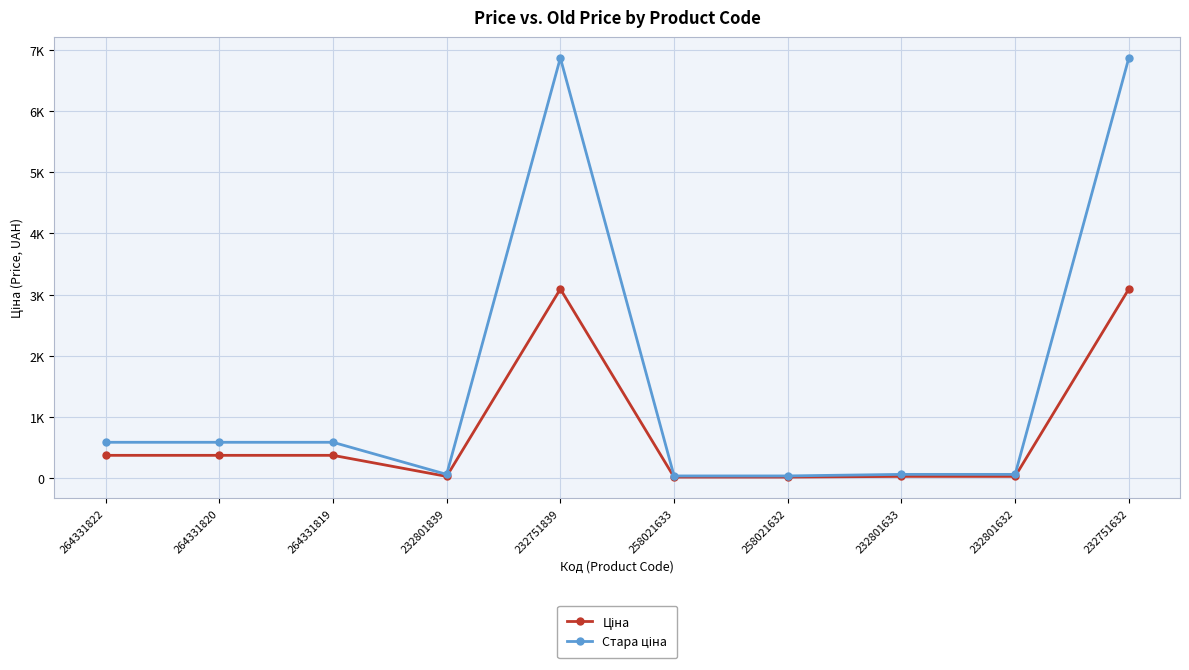

What is the sum of the Ціна values at 264331822 and 232751632?

3462.6